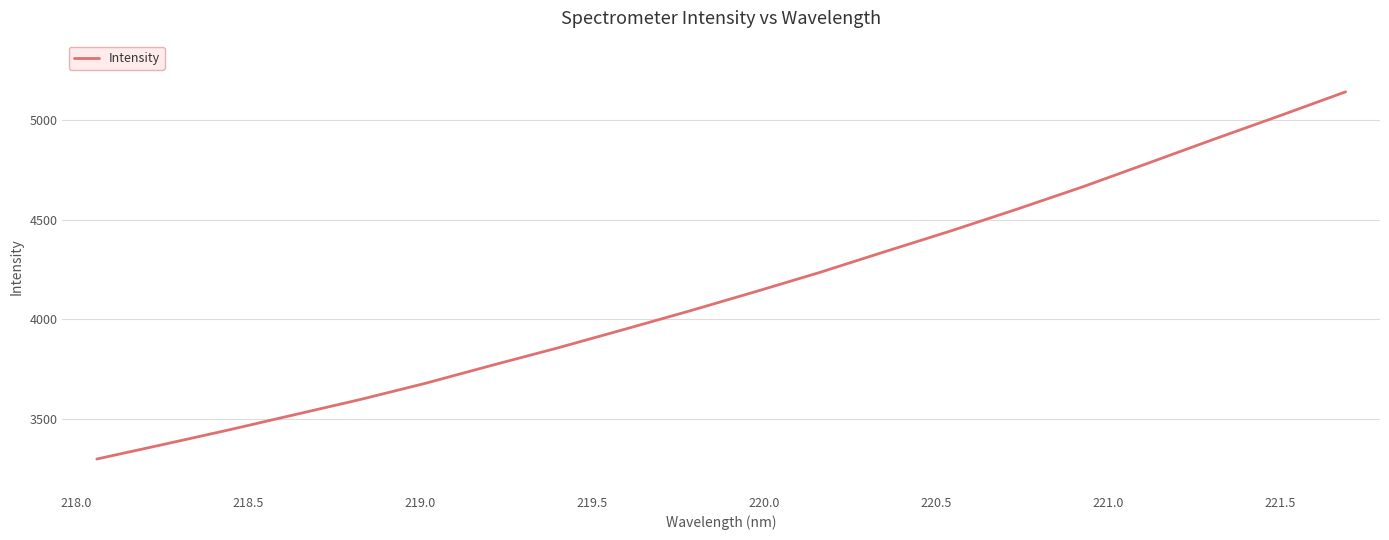

What is the smallest value displayed?

3298.2